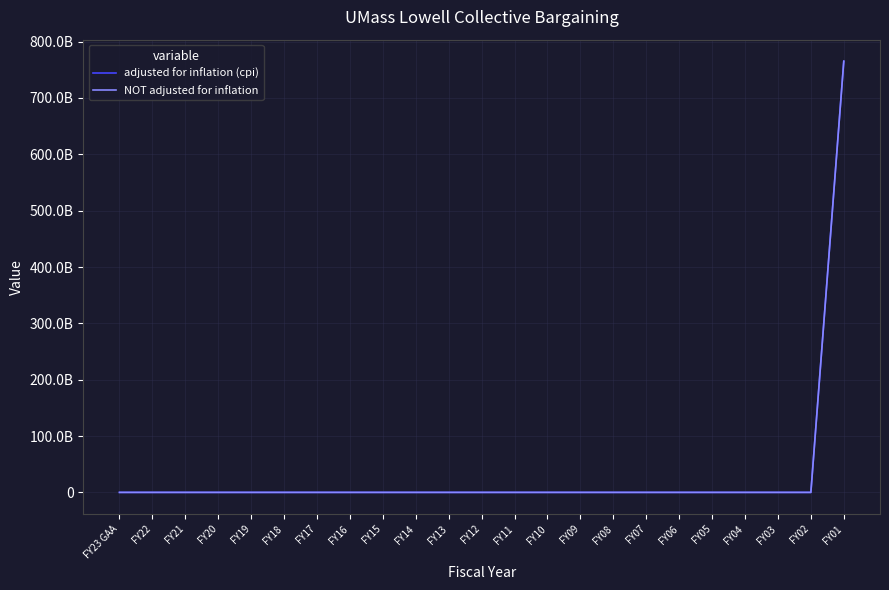

Does the chart have visible grid lines?

Yes